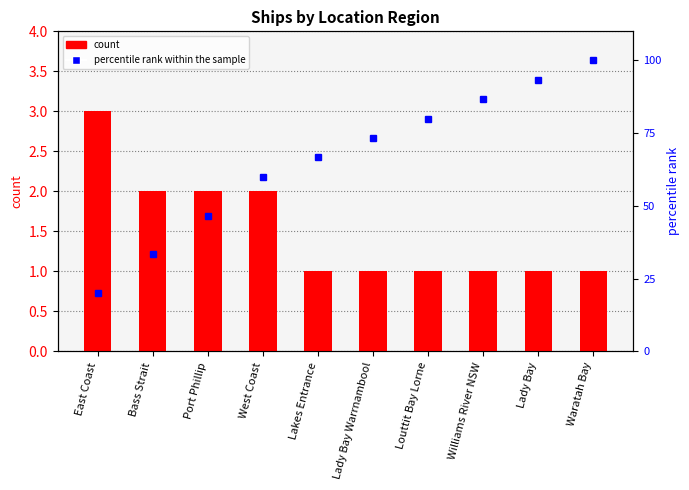

What are all the series names shown in the legend?

count, percentile rank within the sample